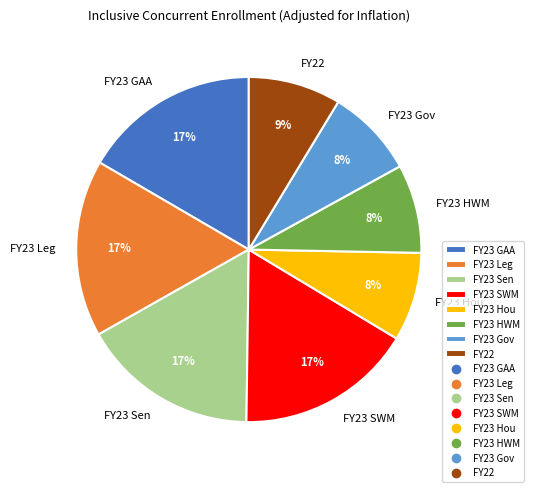

Combined, do FY23 Hou and FY23 Leg account for over 50%?

No